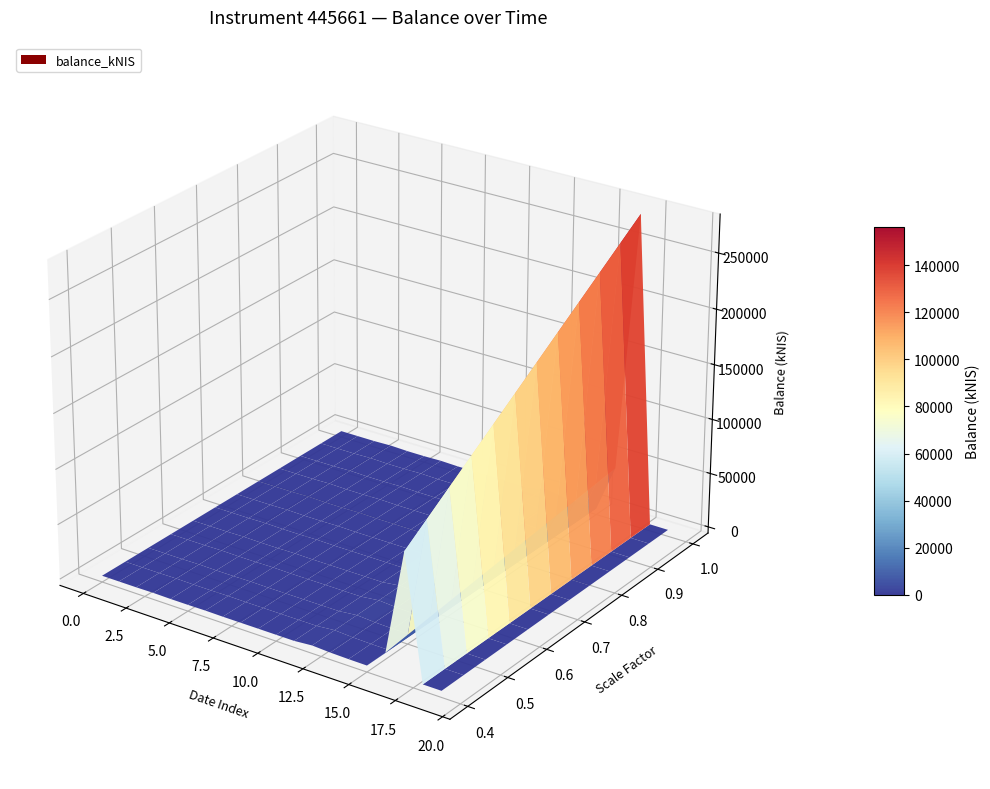

Reading right to left, list all the values displayed in this chart.

213.7	288.3	278575.0	42908.8	121.6	487.2	1350.3	3472.4	39.3	38.8	63.7	37.6	26.0	475.1	36.8	25.0	532.3	11.6	0.0	0.0